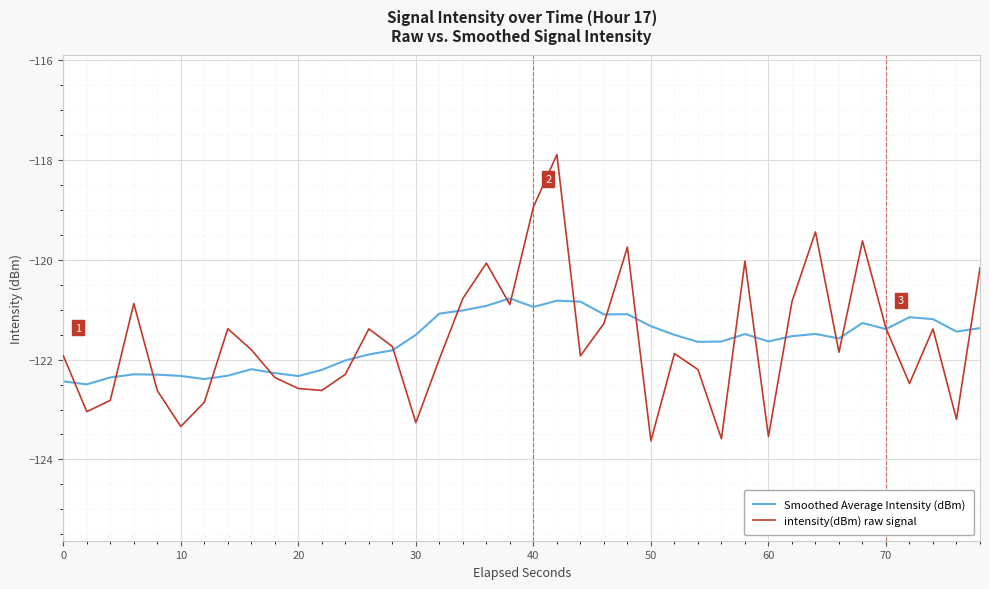

What is the difference between the second highest and minimum values in the intensity(dBm) raw signal series?

4.7